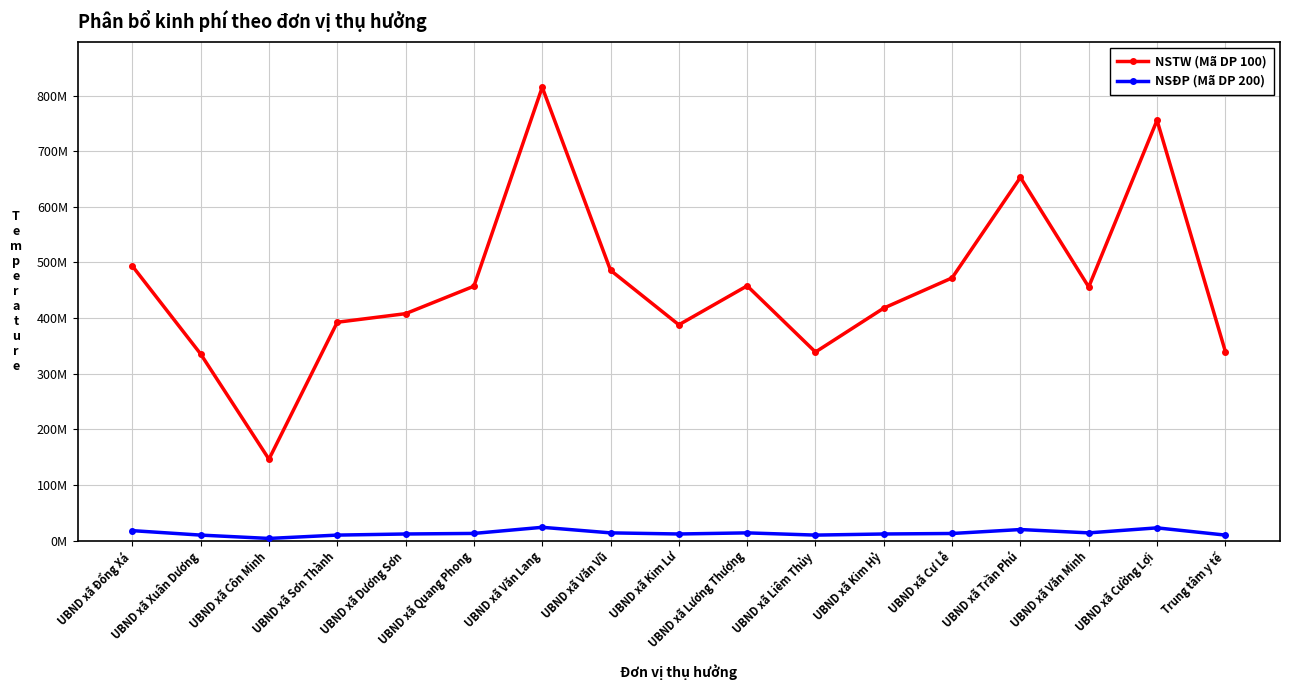

What is the label of the 7th point from the left?

UBND xã Văn Lang